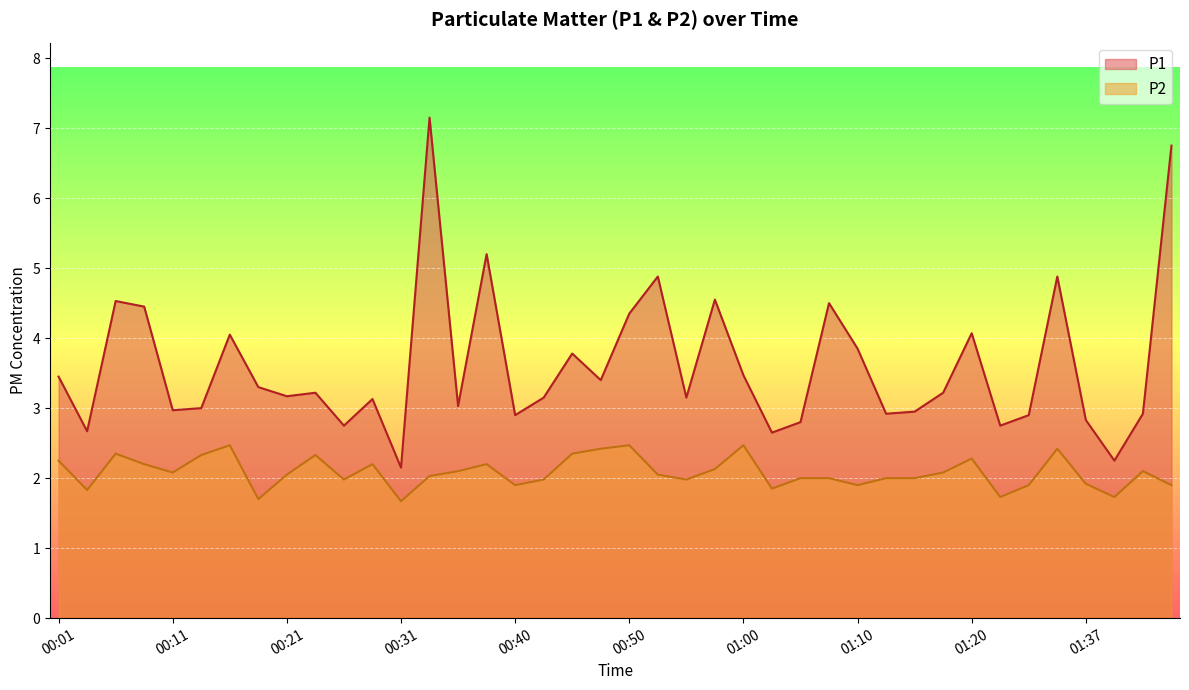

At which label does P2 reach its peak?

00:16